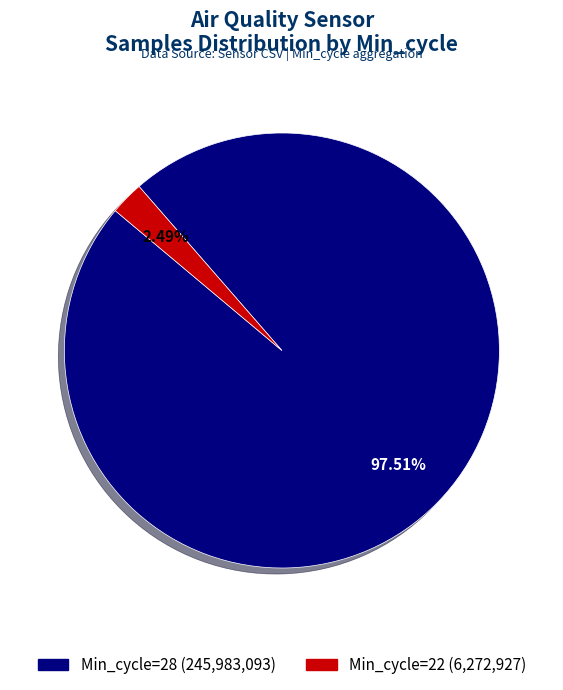

Does any single category account for the majority?

Yes